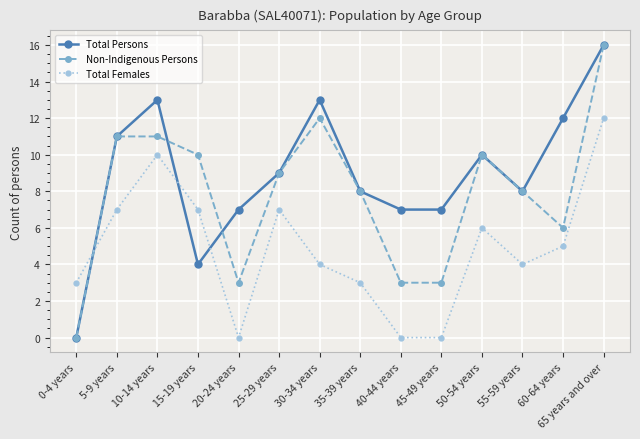

Which series changed the most between 10-14 years and 65 years and over?

Non-Indigenous Persons